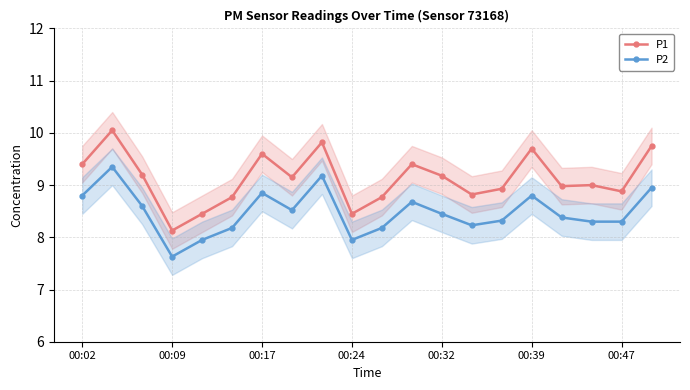

True or false: P2 and P1 cross at least once.

False